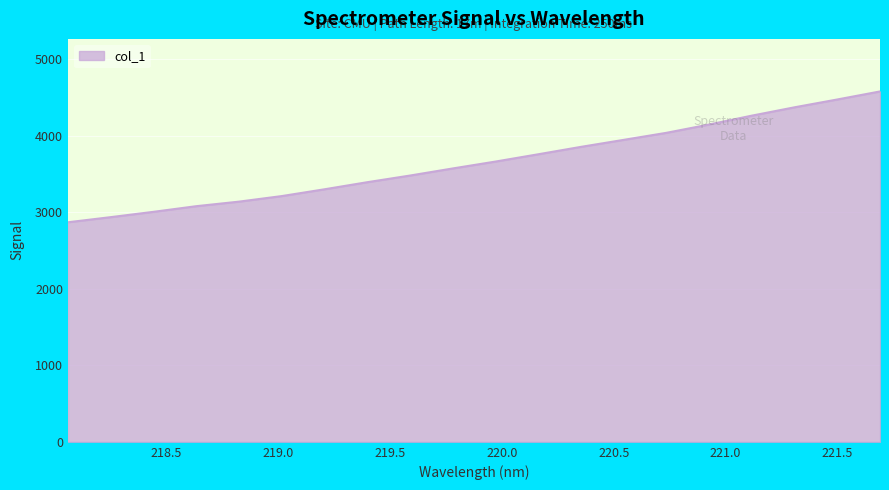

What is the greatest value displayed?

4578.9